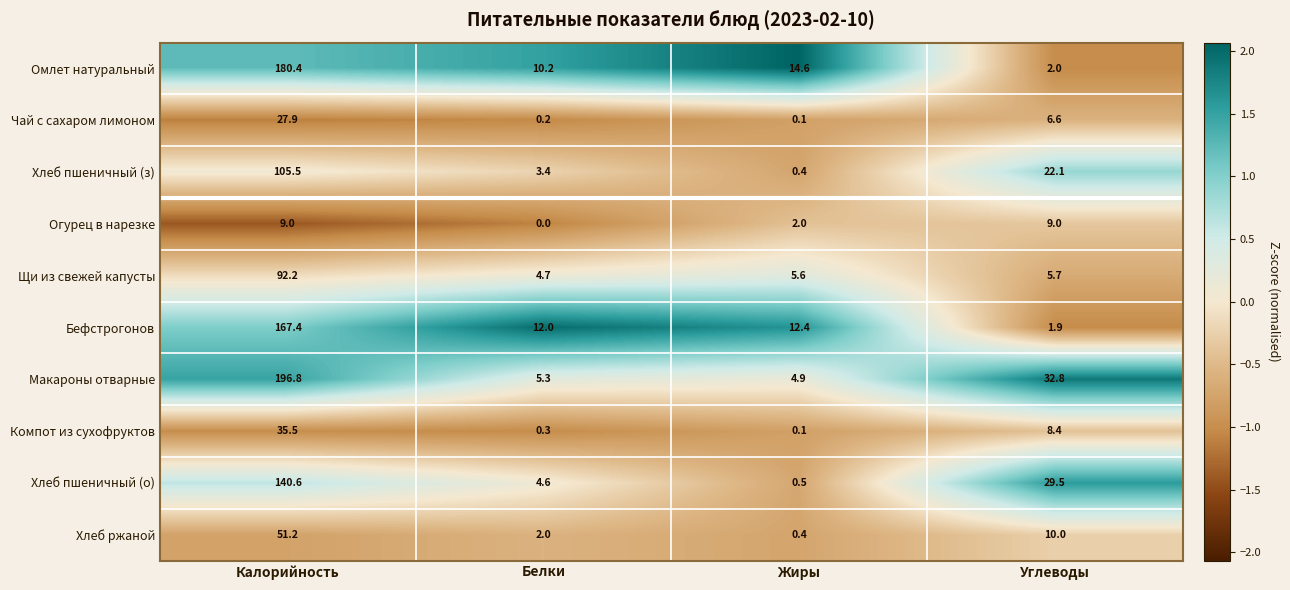

What is the spread (max minus min) of values at Калорийность?

187.8